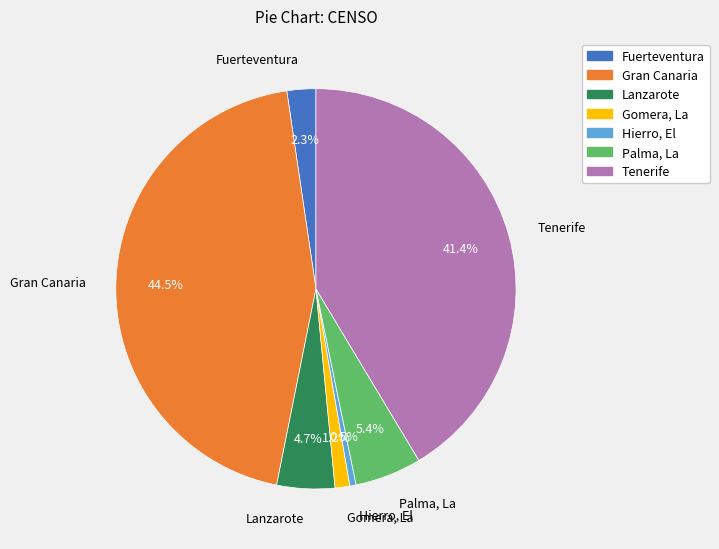

Which slice is the smallest?

Hierro, El